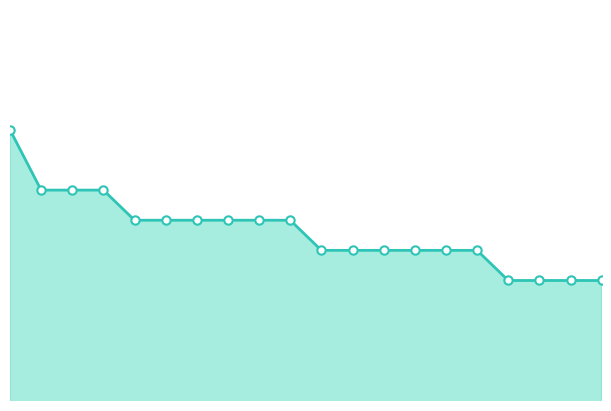

What is the value of the 11th point from the left?

4.7